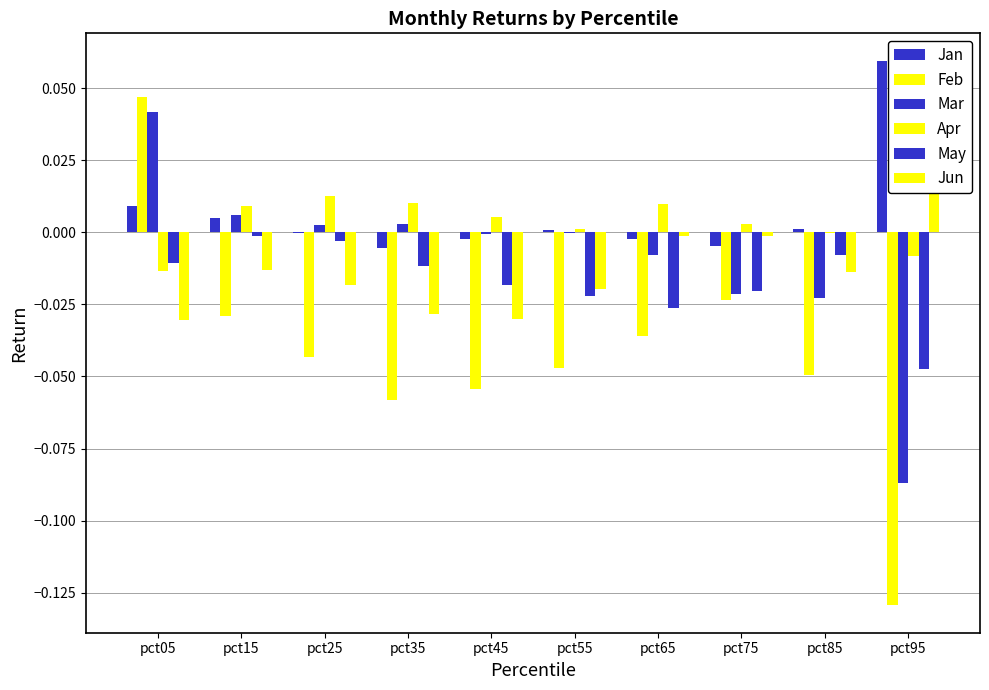

How many data points in Jan are less than 0?

5